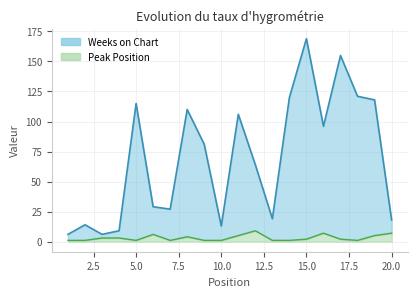

Count the Peak Position values in the range 1 to 5.

16